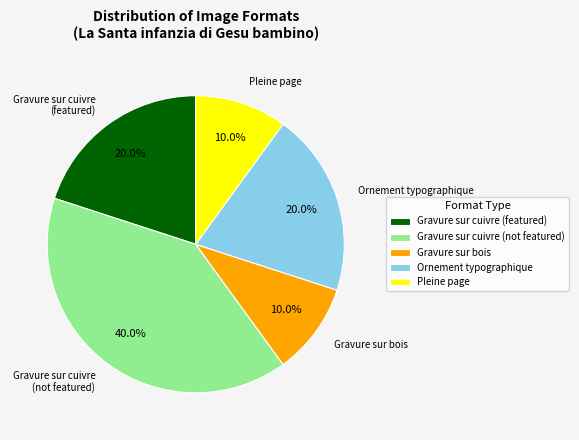

What is the largest slice in the pie chart?

Gravure sur cuivre (not featured)